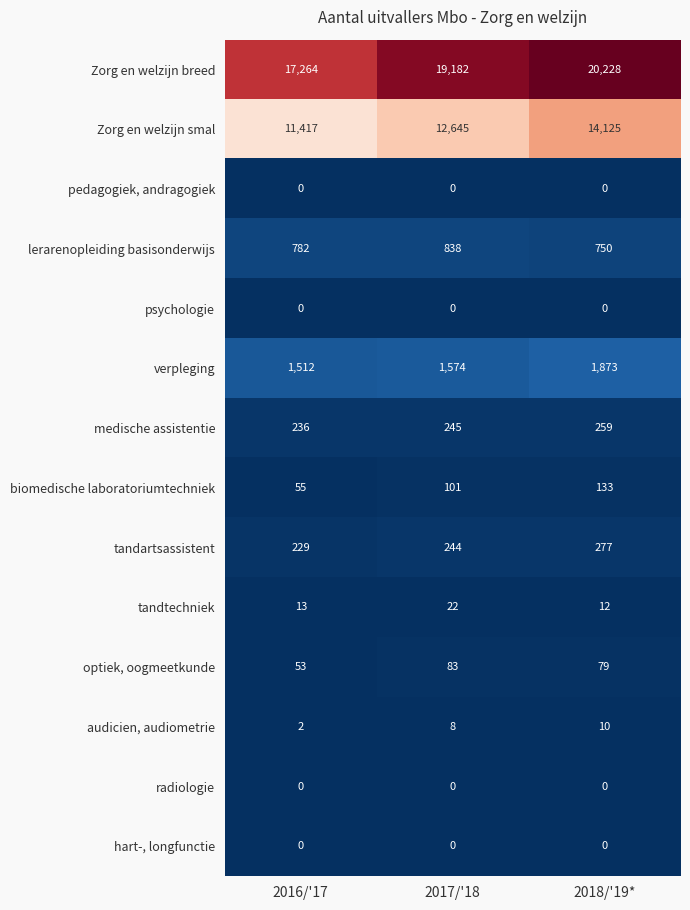

At how many categories does at least one series exceed 9283?

3